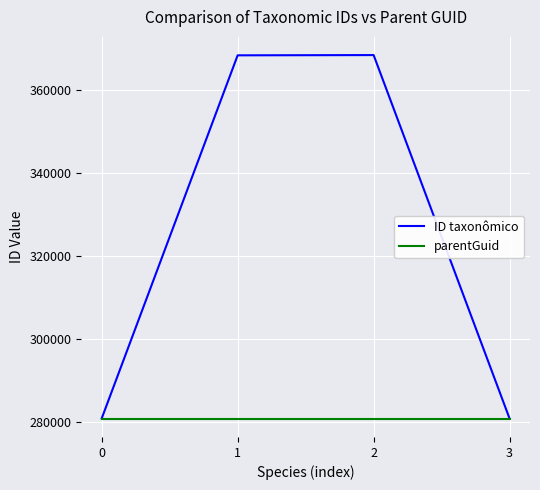

List the series in order of their peak value, highest first.

ID taxonômico, parentGuid